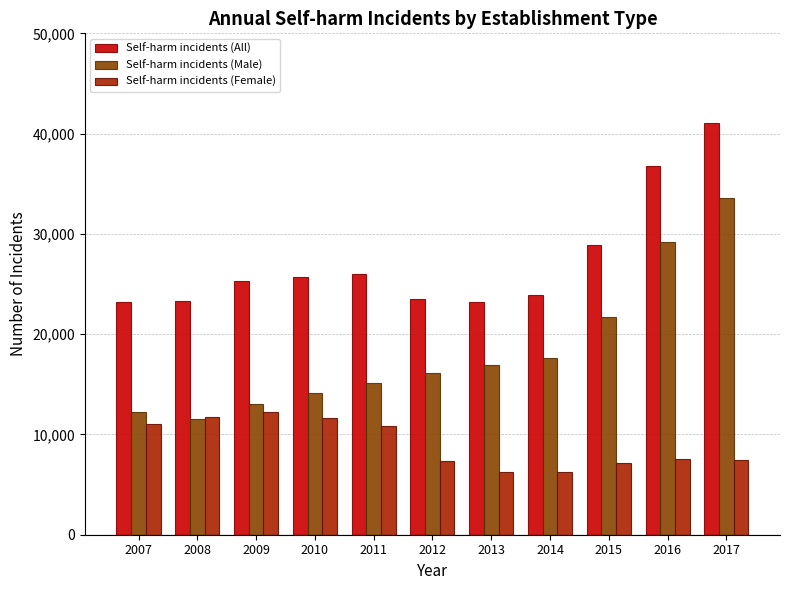

What is the difference between the maximum and minimum values in the Self-harm incidents (All) series?

17923